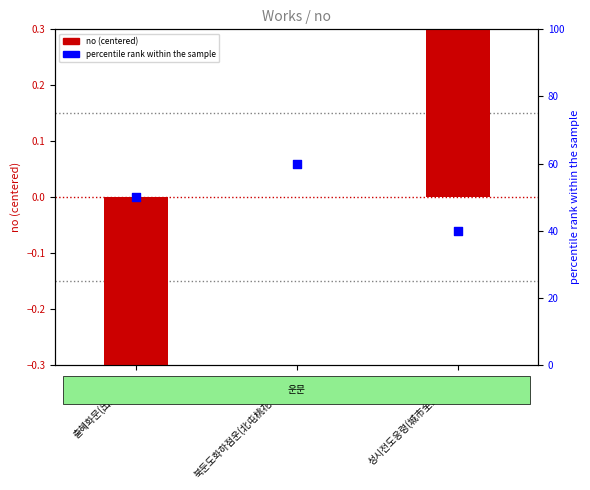

At which category is the sum across all series the highest?

북둔도화하점운(北屯桃花下拈韻)